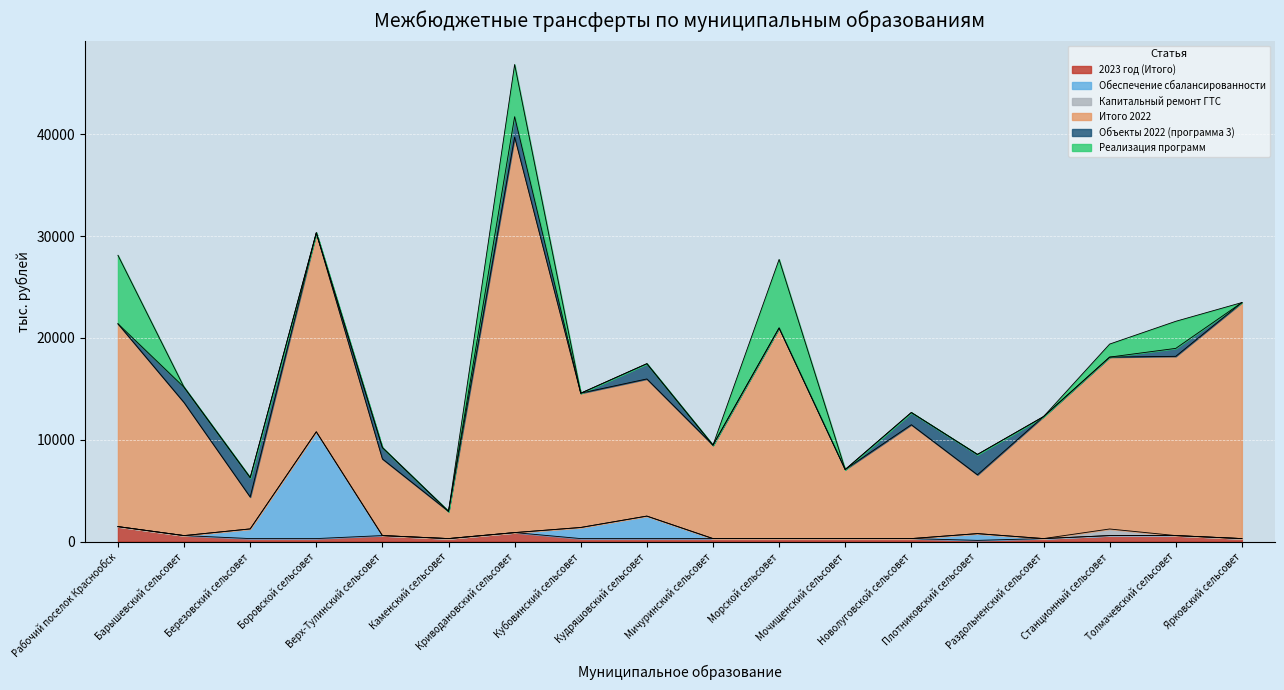

What is the label of the 13th point from the right?

Каменский сельсовет